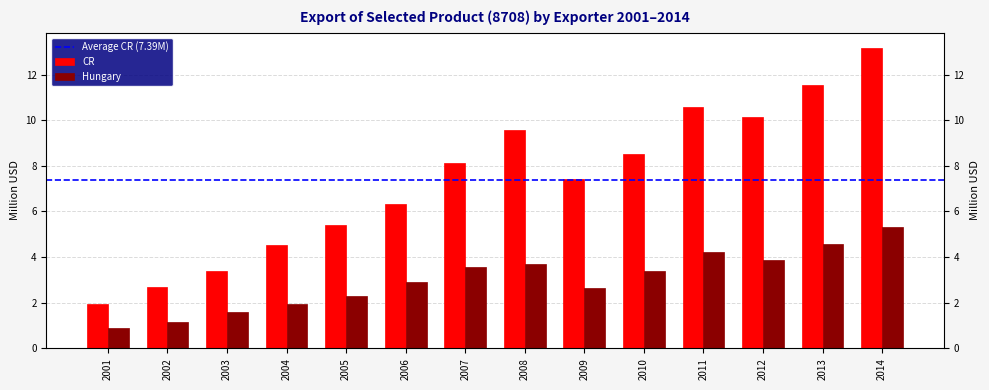

Rank the series by their maximum value, from highest to lowest.

CR, Hungary